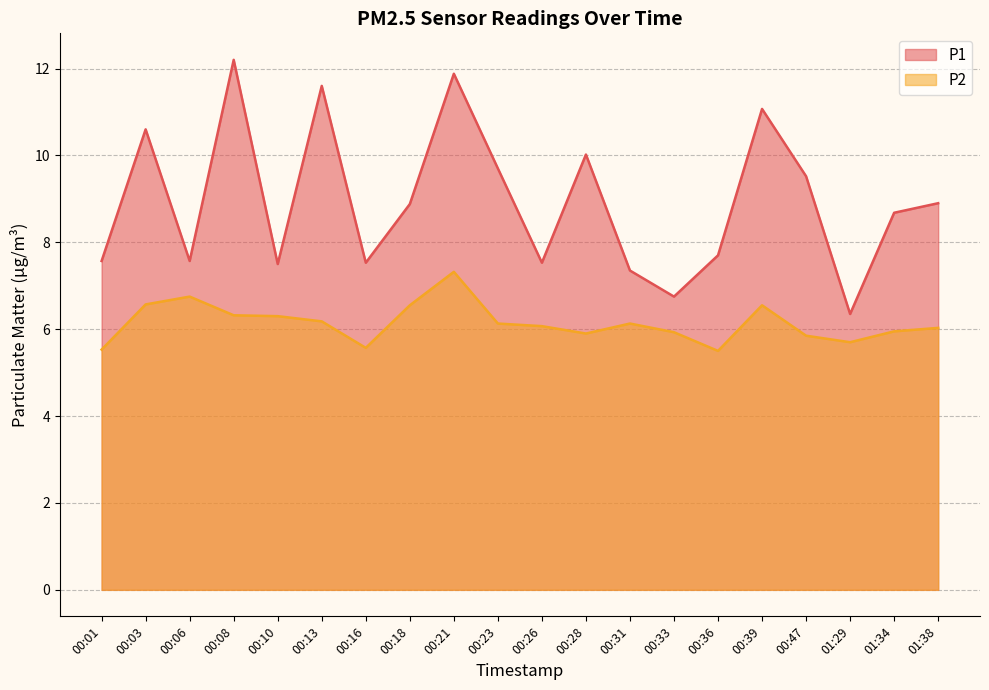

How many values in the P2 series are below 6?

8